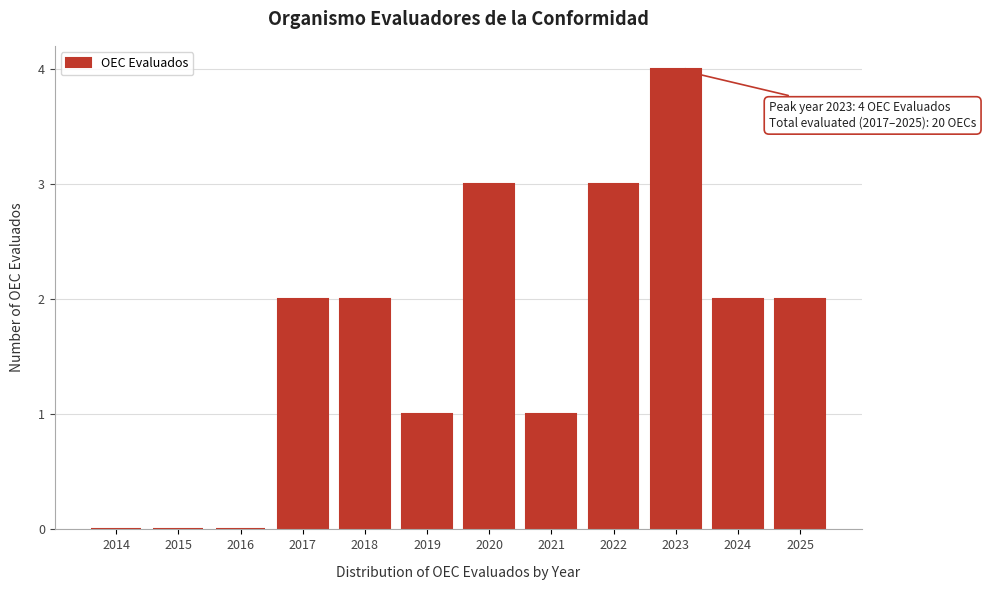

Reading right to left, transcribe all the data shown in this chart.

2025=2	2024=2	2023=4	2022=3	2021=1	2020=3	2019=1	2018=2	2017=2	2016=0	2015=0	2014=0